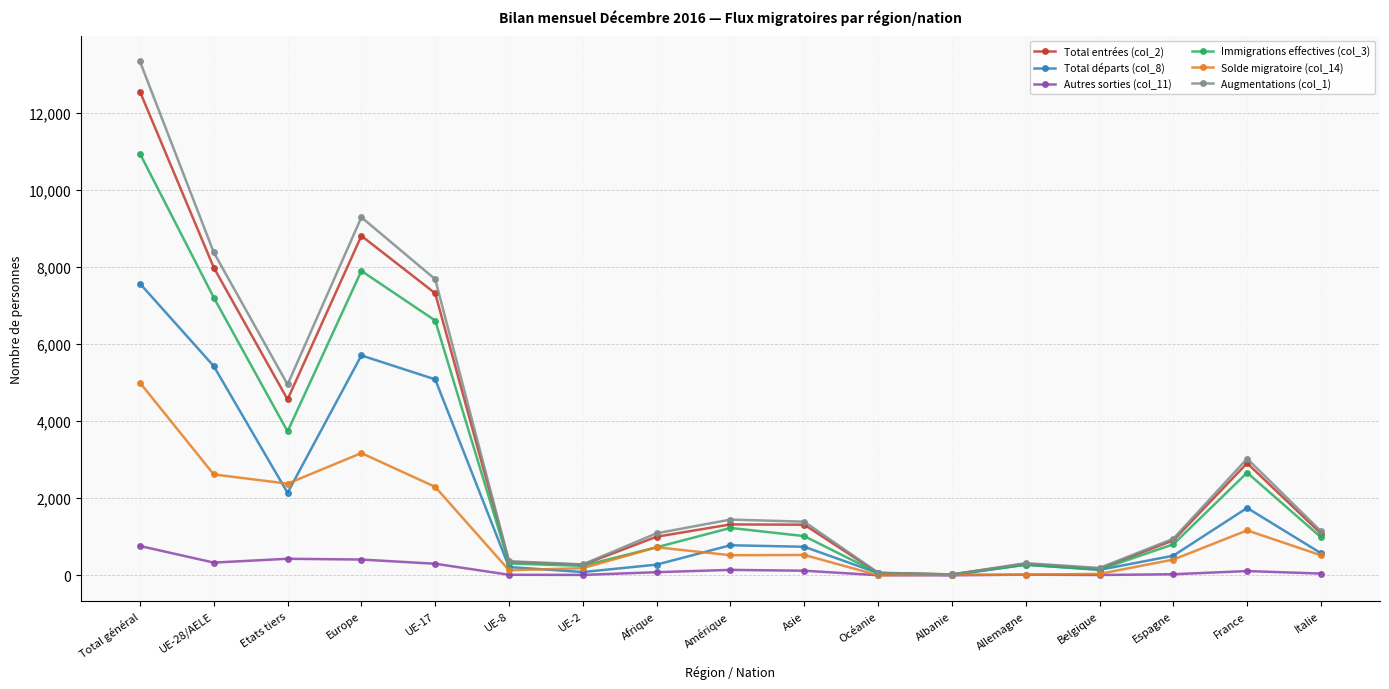

At which label is Total départs (col_8) closest to 3787?

UE-17